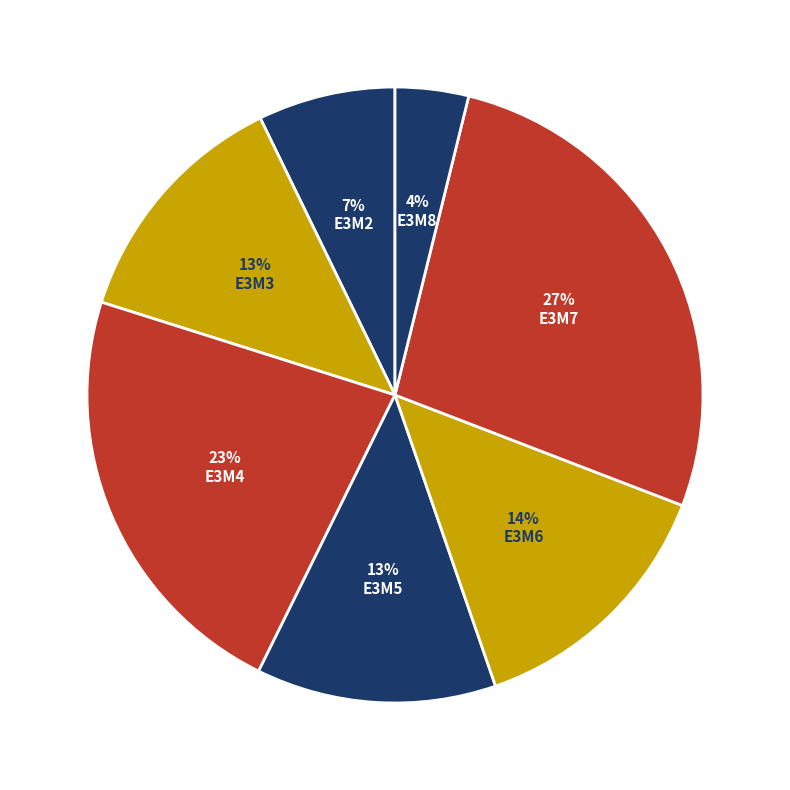

Count the number of slices in the pie.

7